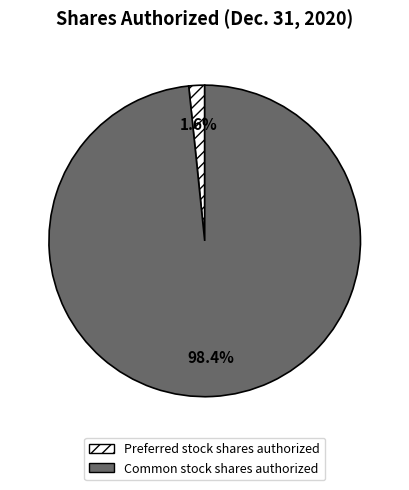

Is the sum of Common stock shares authorized and Preferred stock shares authorized greater than half?

Yes